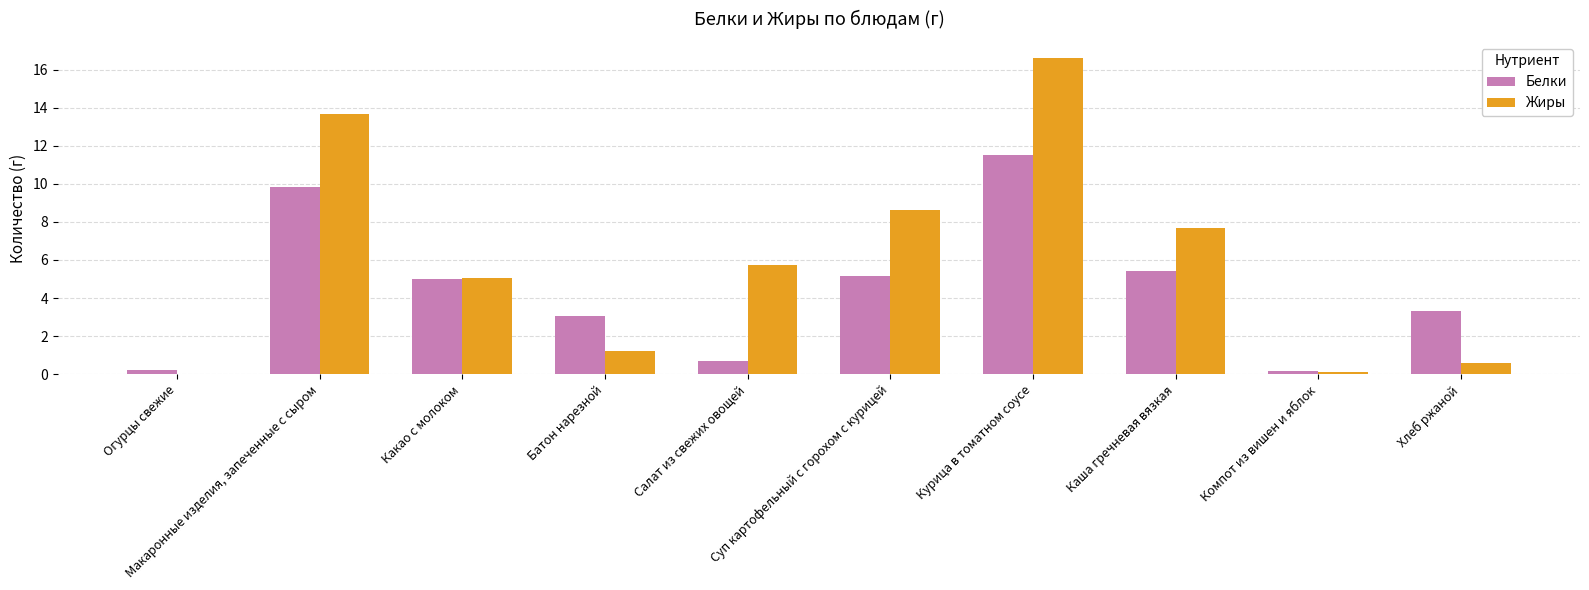

Which series has the largest range (max minus min)?

Жиры